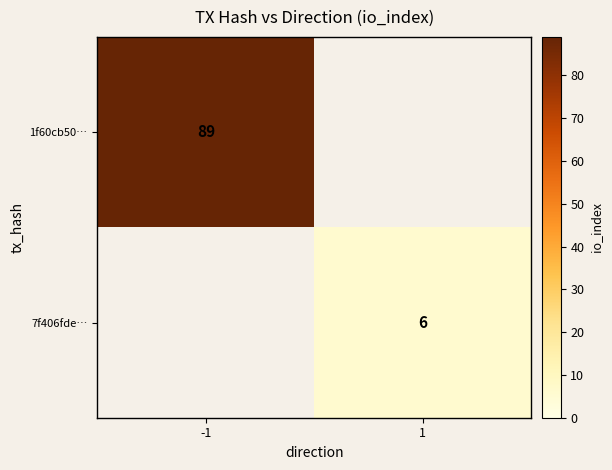

The 7f406fde… series shows 9 at 1. True or false?

False